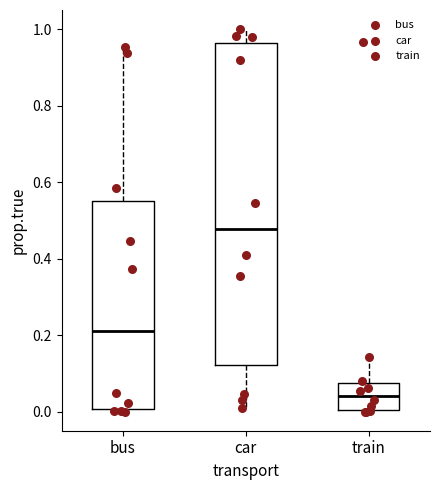

Reading left to right, transcribe this box plot: for each box, give where its median line is, the range the box spans, and where its two whiskers end, as read against the y-axis. The values are not printed on the chart, so give them approximately, as read against the axis.

bus: median 0.22, box 0.00 to 0.56, whiskers 0.00 (just below the box's lower edge) to 0.96
car: median 0.48, box 0.12 to 0.96, whiskers 0.00 to 1.00
train: median 0.04, box 0.00 to 0.08, whiskers 0.00 to 0.14